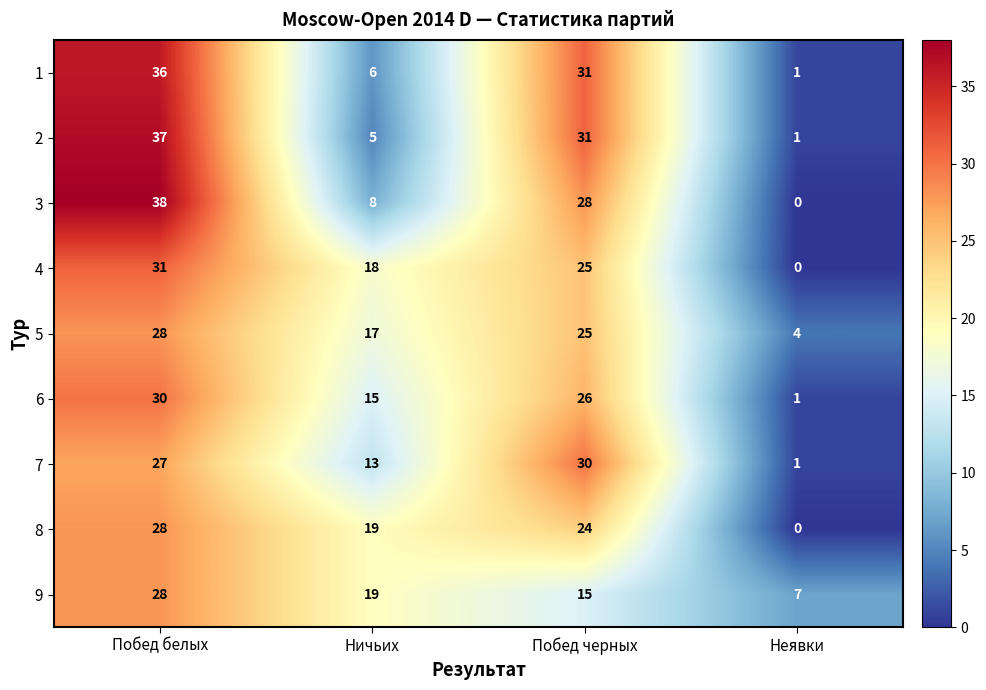

How many 4 values are between 18 and 31?

3